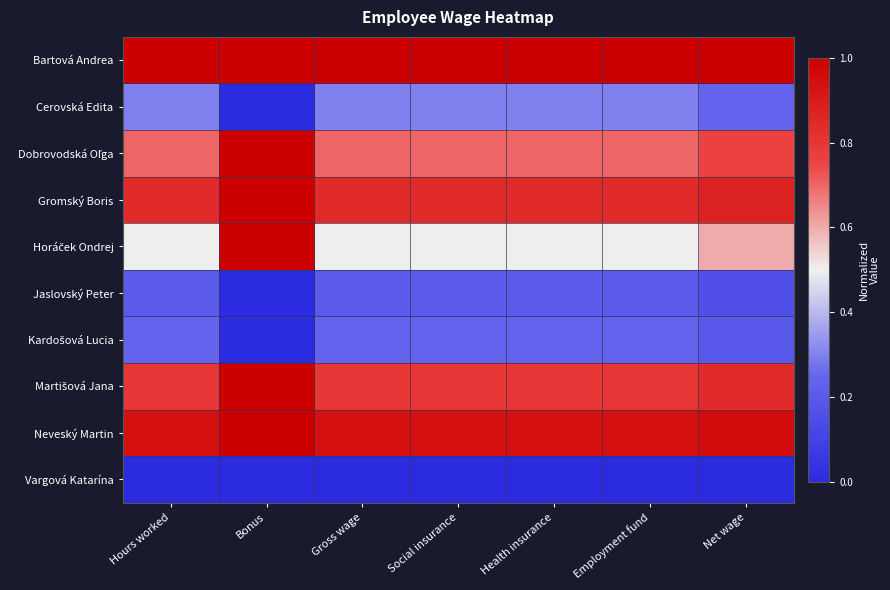

At which category is the sum across all series the highest?

Bonus